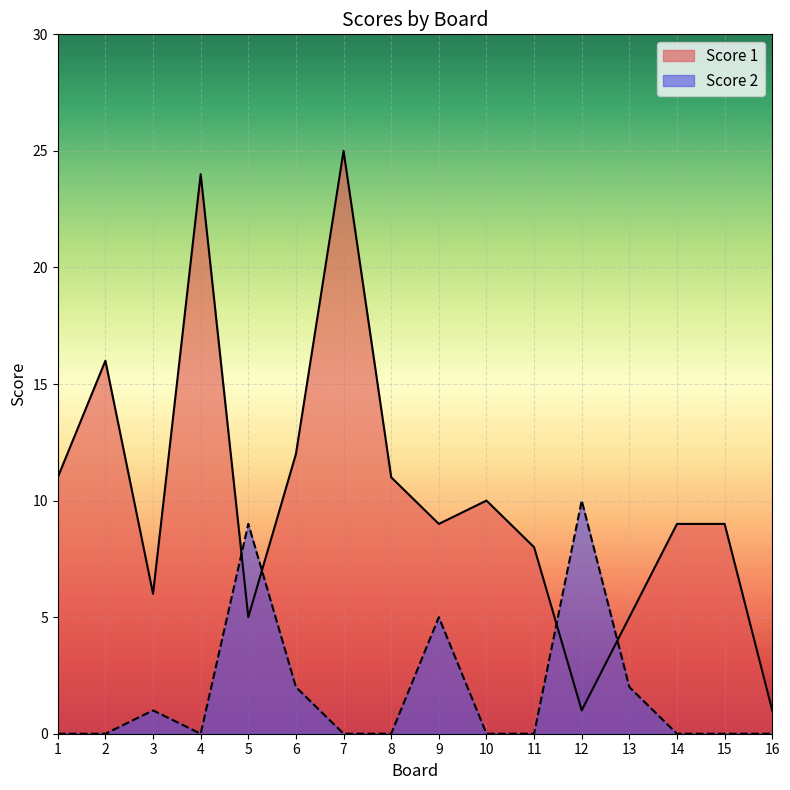

How many series are shown in this chart?

2